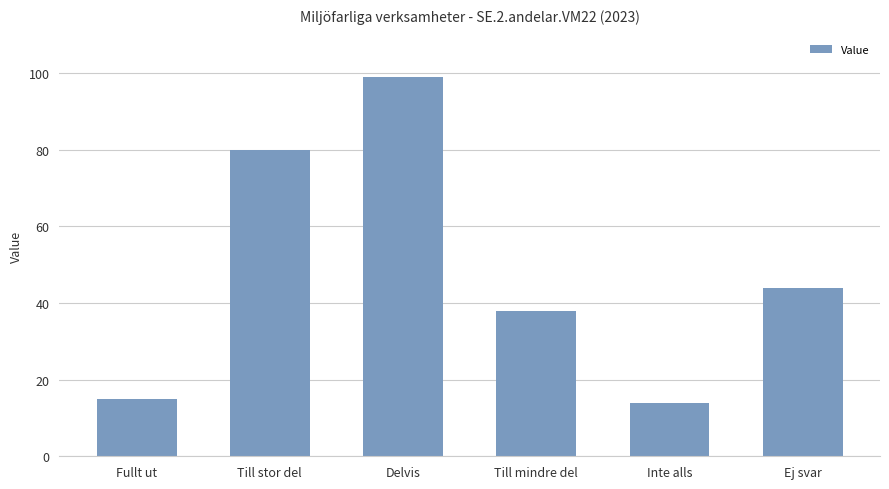

How many bars are there in total?

6